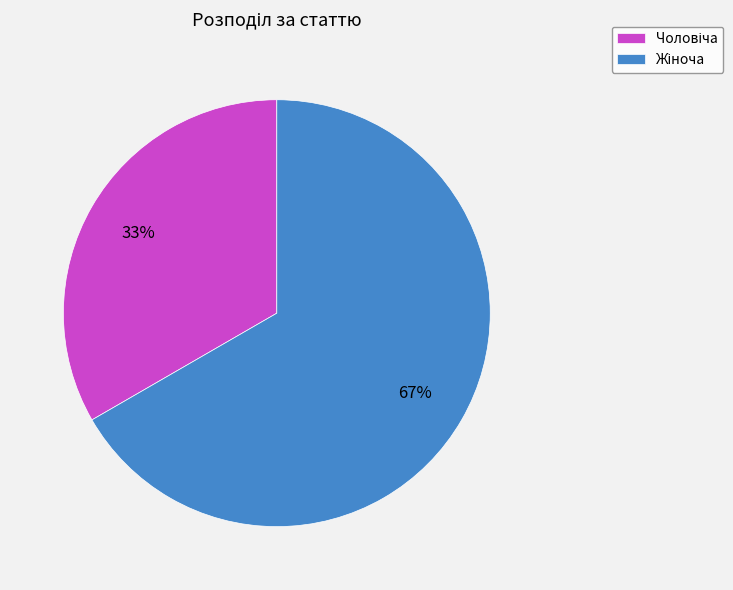

To the nearest percent, what is the average slice percentage?

50%